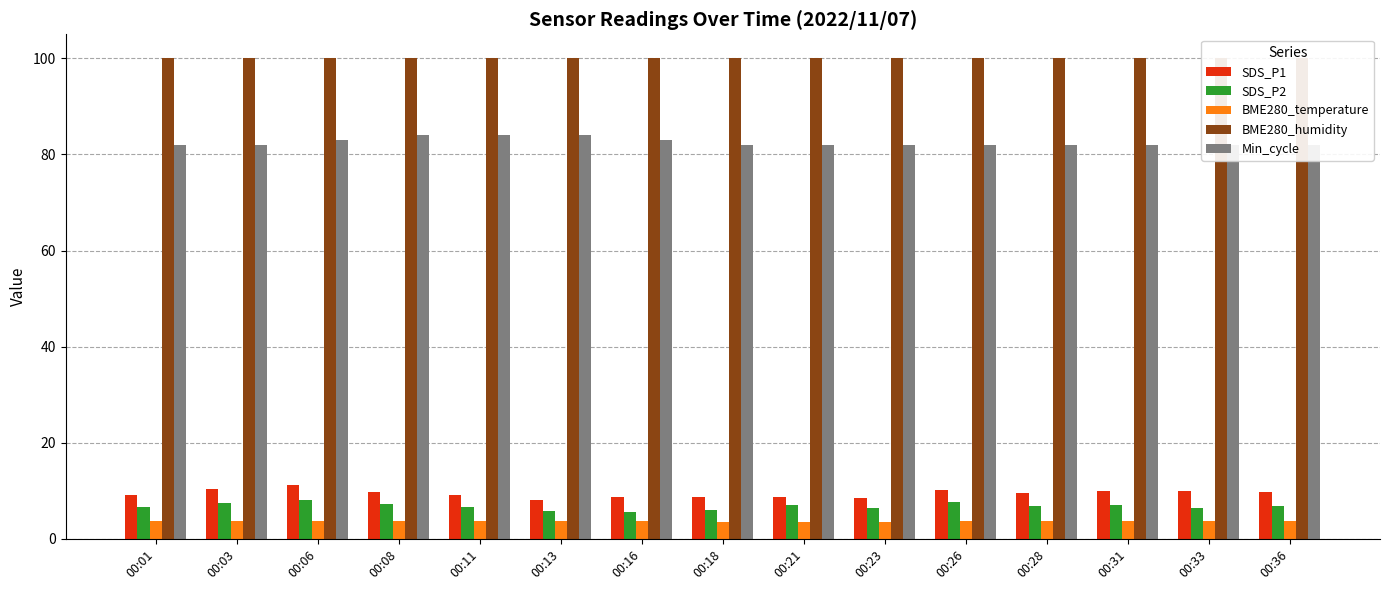

What is the lowest value of the BME280_temperature series?

3.5